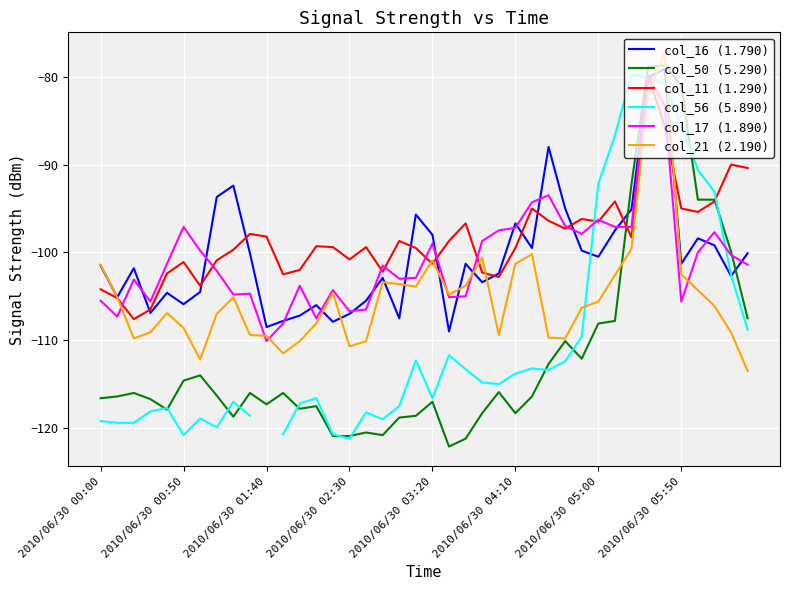

How many data points does each series have?

40